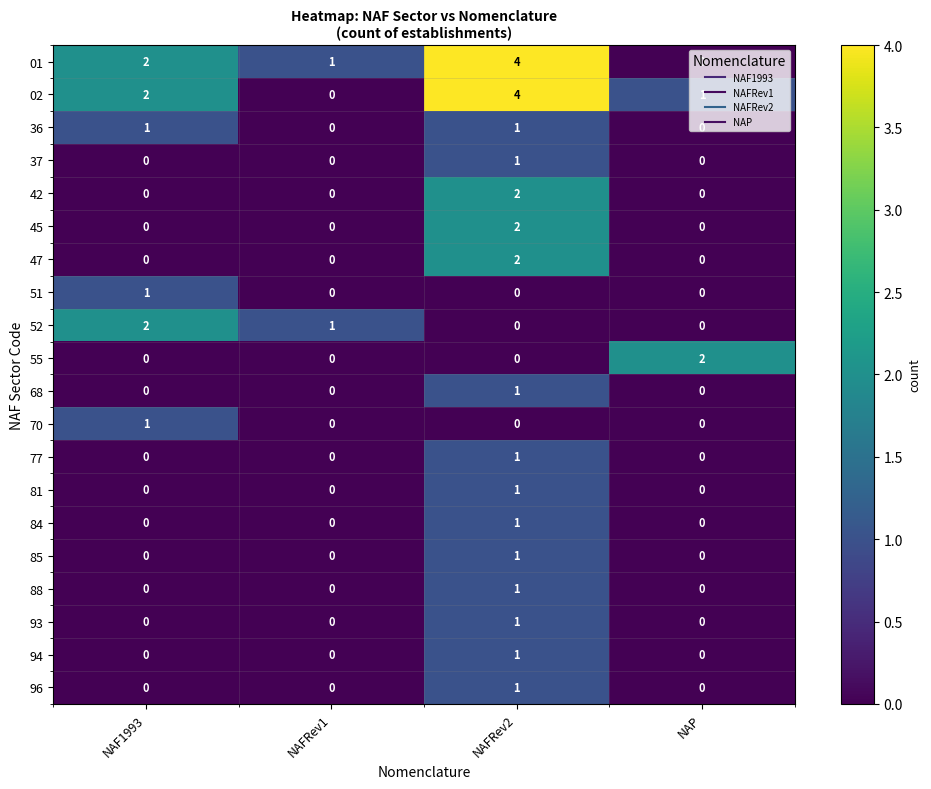

Between NAFRev1 and NAFRev2, which series saw the biggest shift?

02